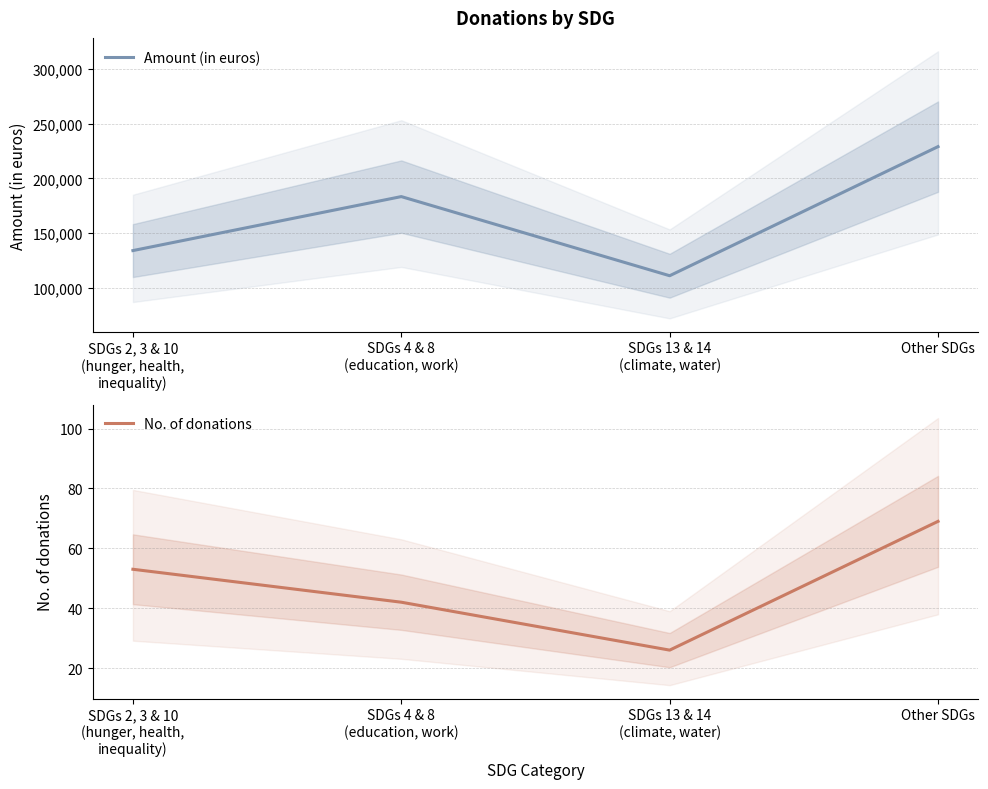

What are all the series names shown in the legend?

Amount (in euros), No. of donations